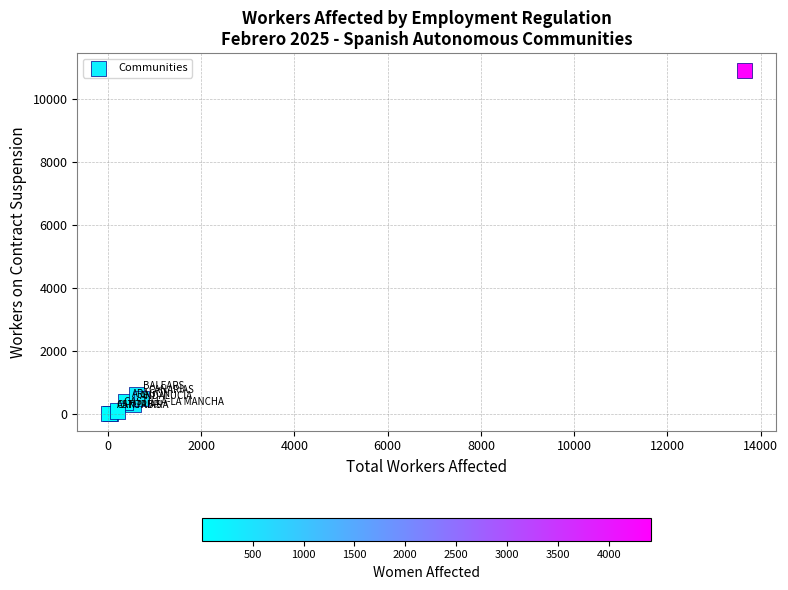

What Y value in the scatter plot is closest to 5468?

613